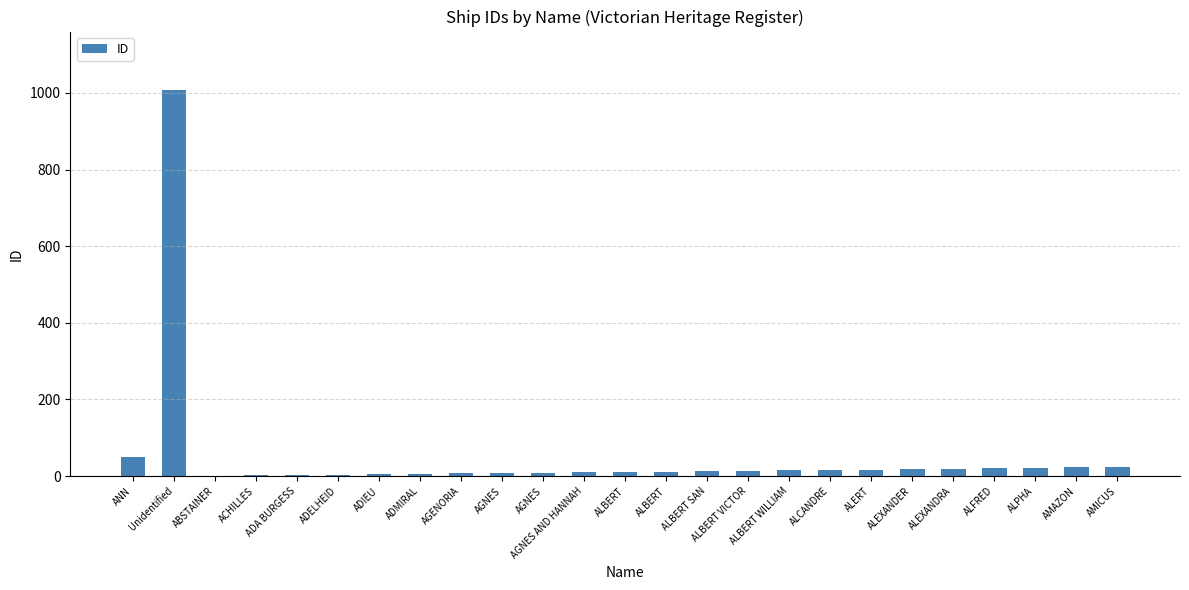

The chart shows a value of 3 at ADA BURGESS. True or false?

True